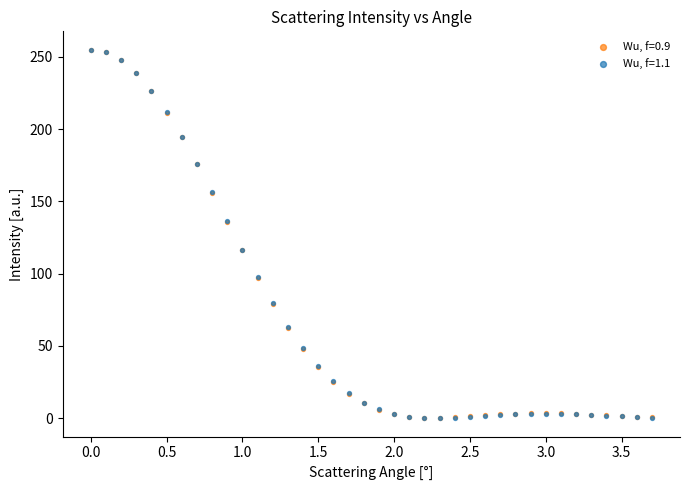

What are all the series names shown in the legend?

Wu, f=0.9, Wu, f=1.1